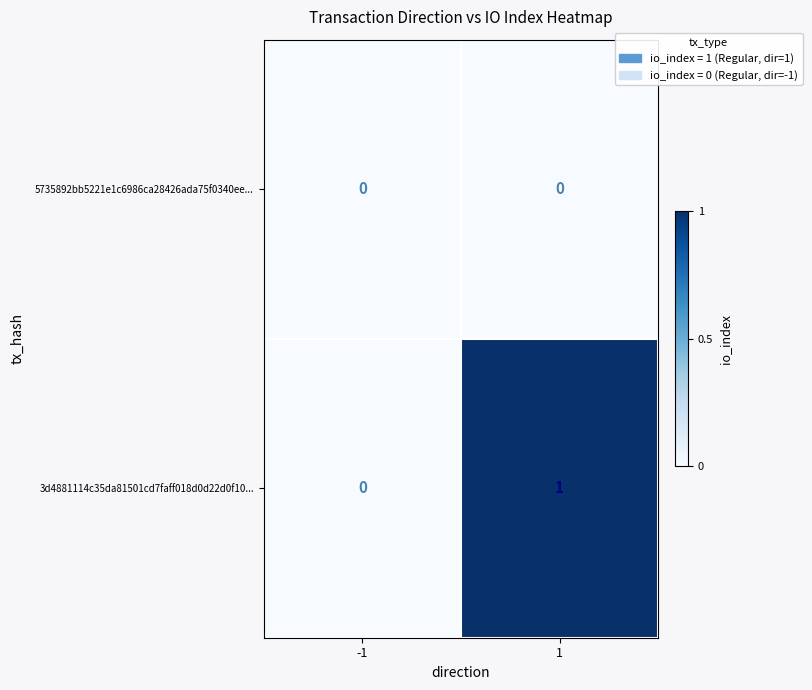

Which series changed the most between -1 and 1?

3d4881114c35da81501cd7faff018d0d22d0f10...